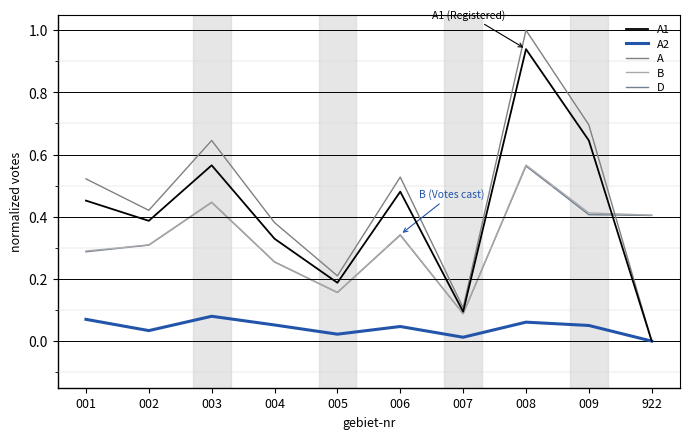

Count the D values in the range 0 to 1.

10